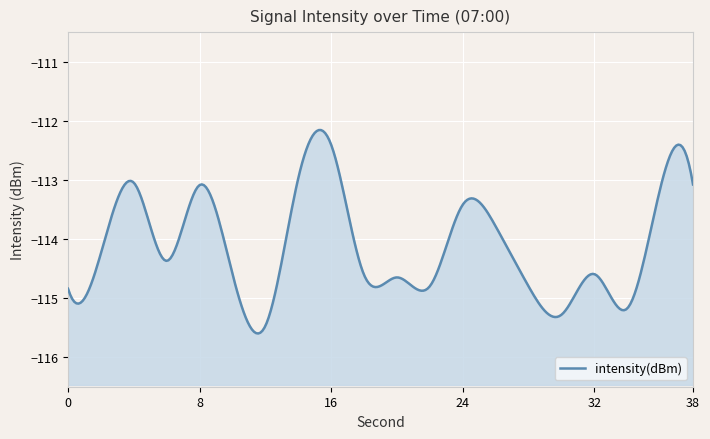

What is the difference between the values at 10 and 28?

0.2